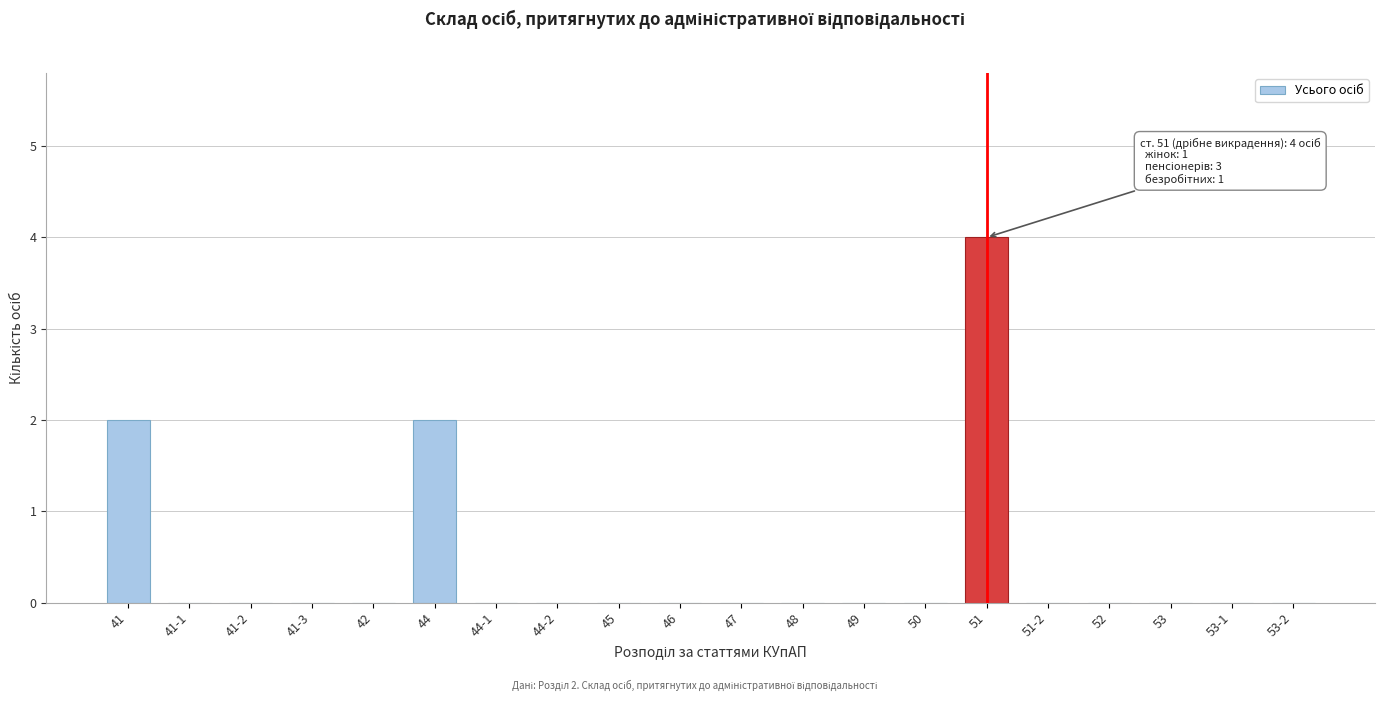

Reading right to left, list all the values displayed in this chart.

53-2=0	53-1=0	53=0	52=0	51-2=0	51=4	50=0	49=0	48=0	47=0	46=0	45=0	44-2=0	44-1=0	44=2	42=0	41-3=0	41-2=0	41-1=0	41=2